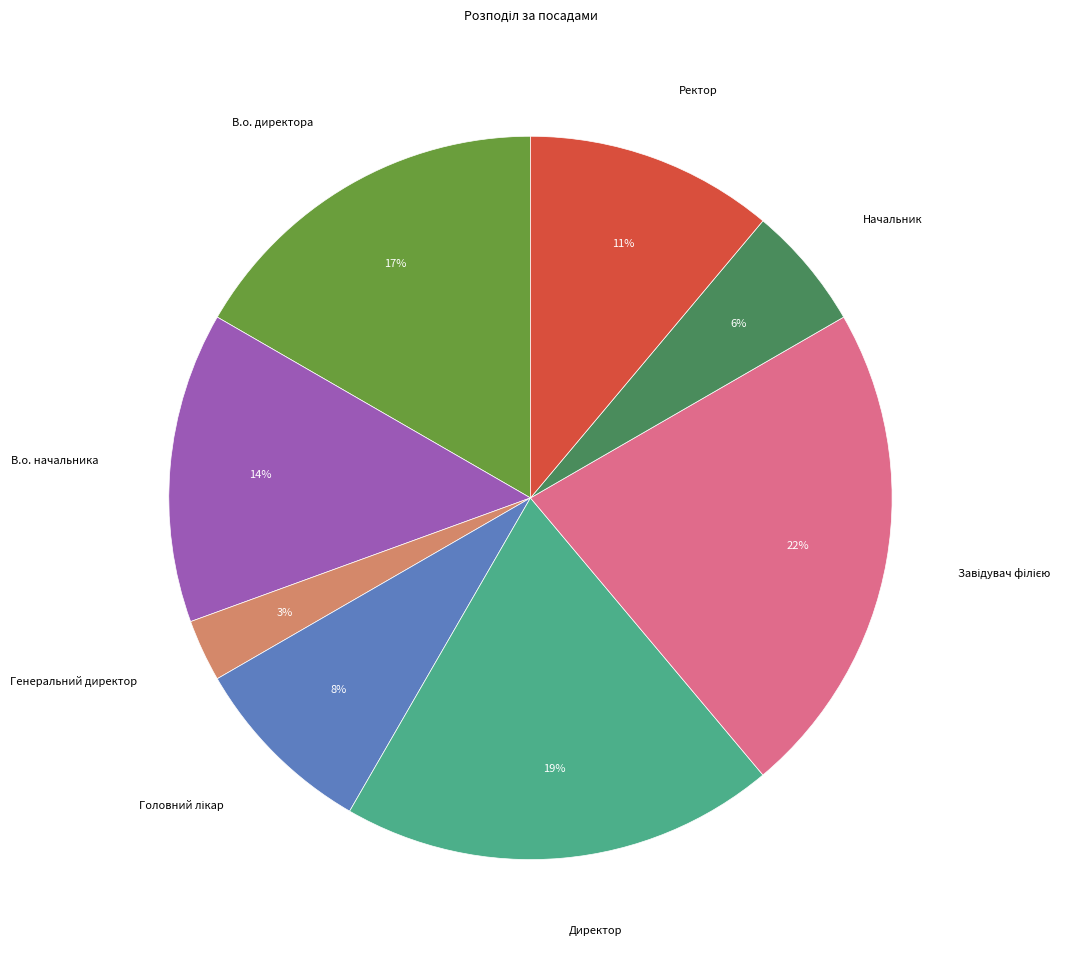

Does any single category account for the majority?

No